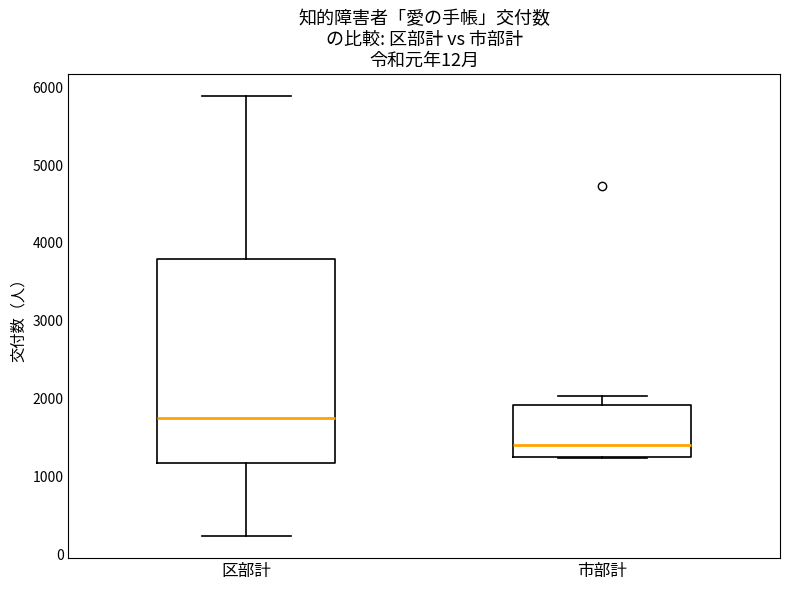

Which box's median line is the lowest?

市部計